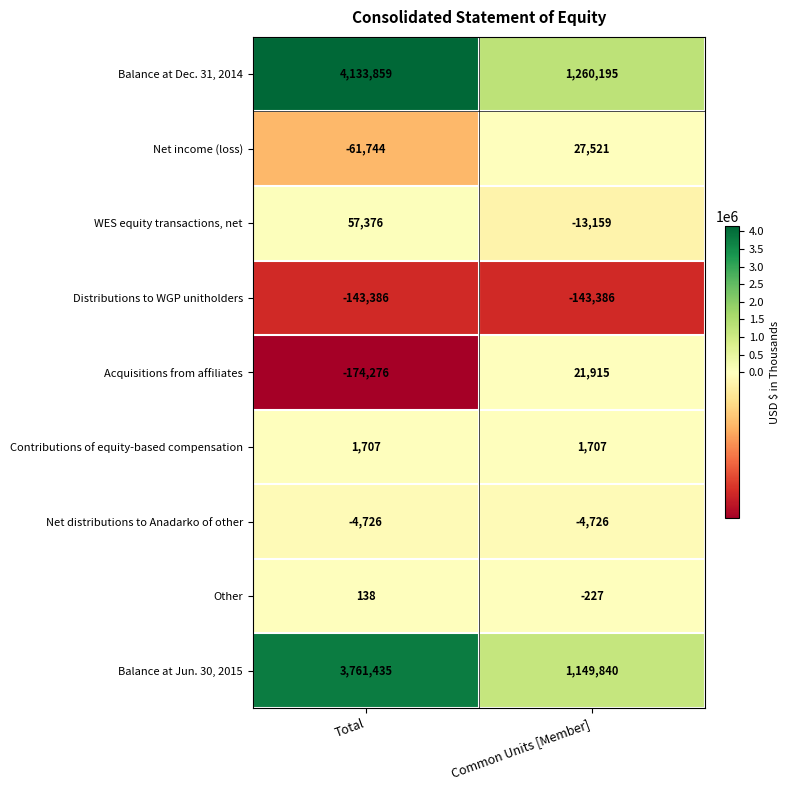

The value of WES equity transactions, net at Total is 57376. True or false?

True